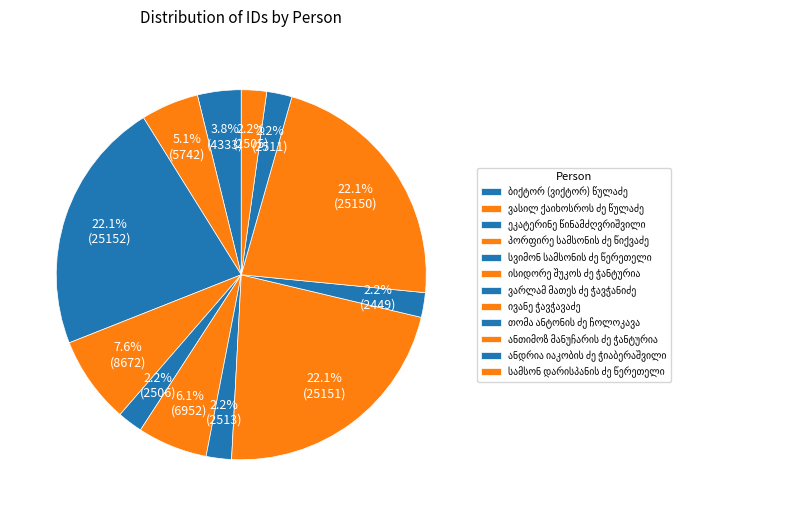

Which category has the smallest portion of the pie?

თომა ანტონის ძე ჩოლოკავა